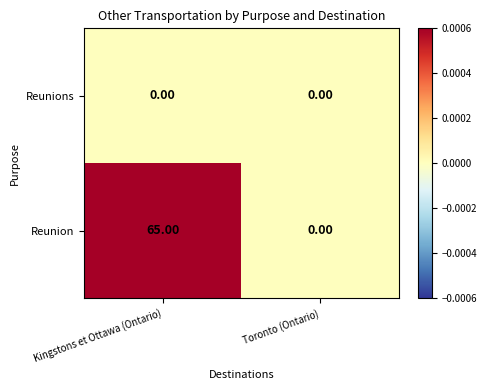

At how many categories does at least one series exceed 23?

1